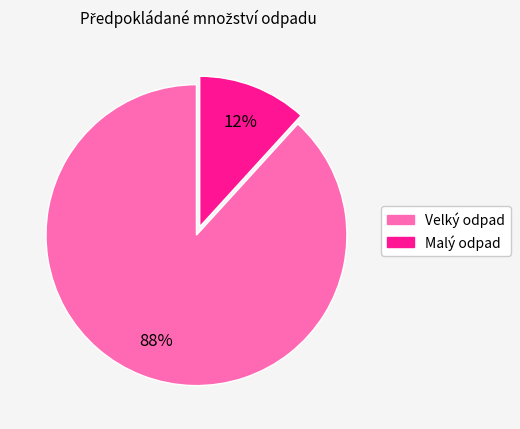

How many slices are in this pie chart?

2